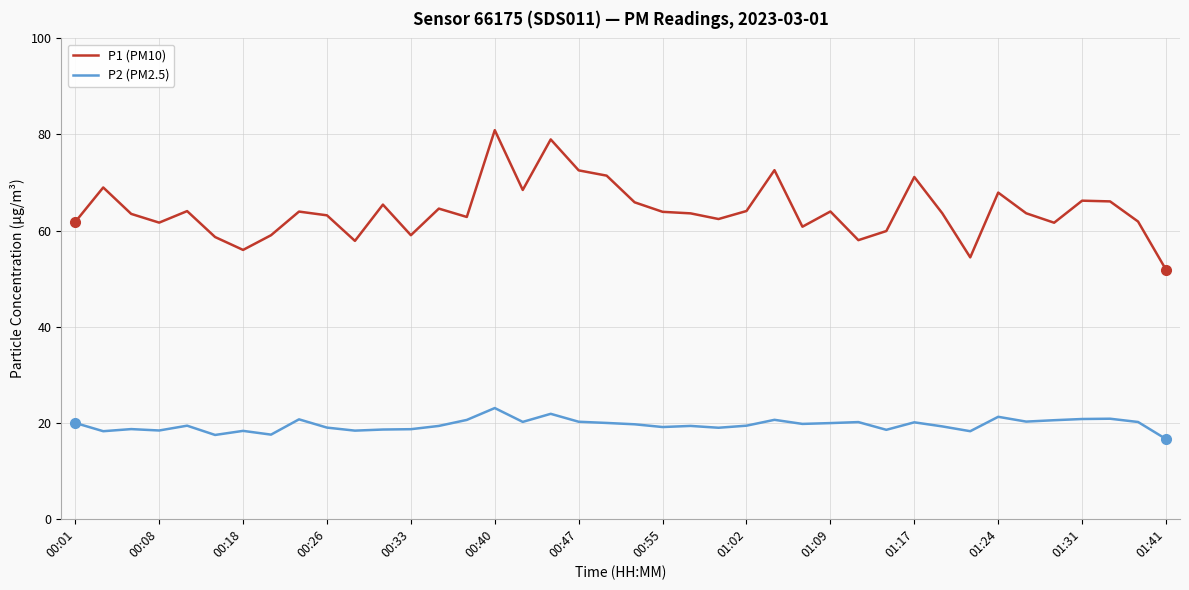

Rank the series by their average value, from lowest to highest.

P2 (PM2.5), P1 (PM10)